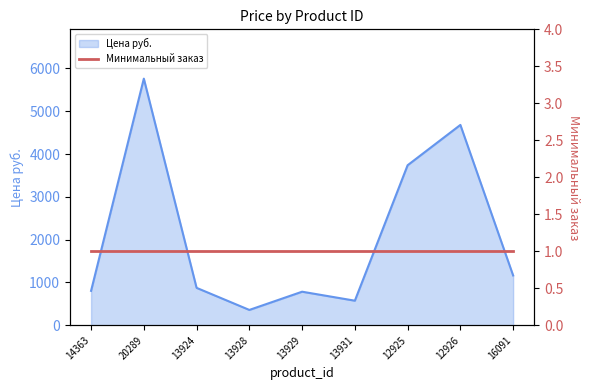

Rank the categories by value from highest to lowest.

20289, 12926, 12925, 16091, 13924, 14363, 13929, 13931, 13928